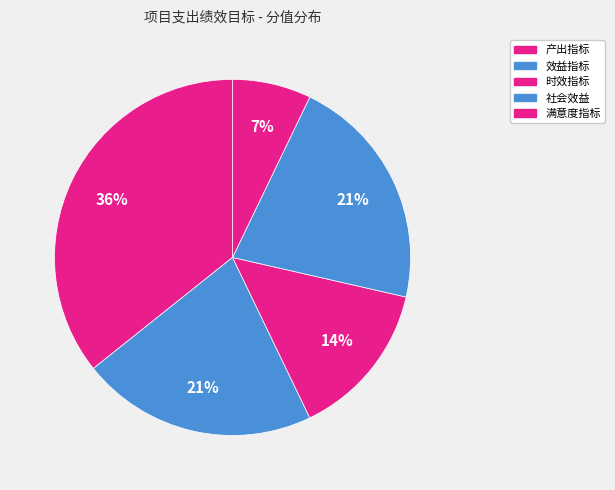

Count the number of slices in the pie.

5